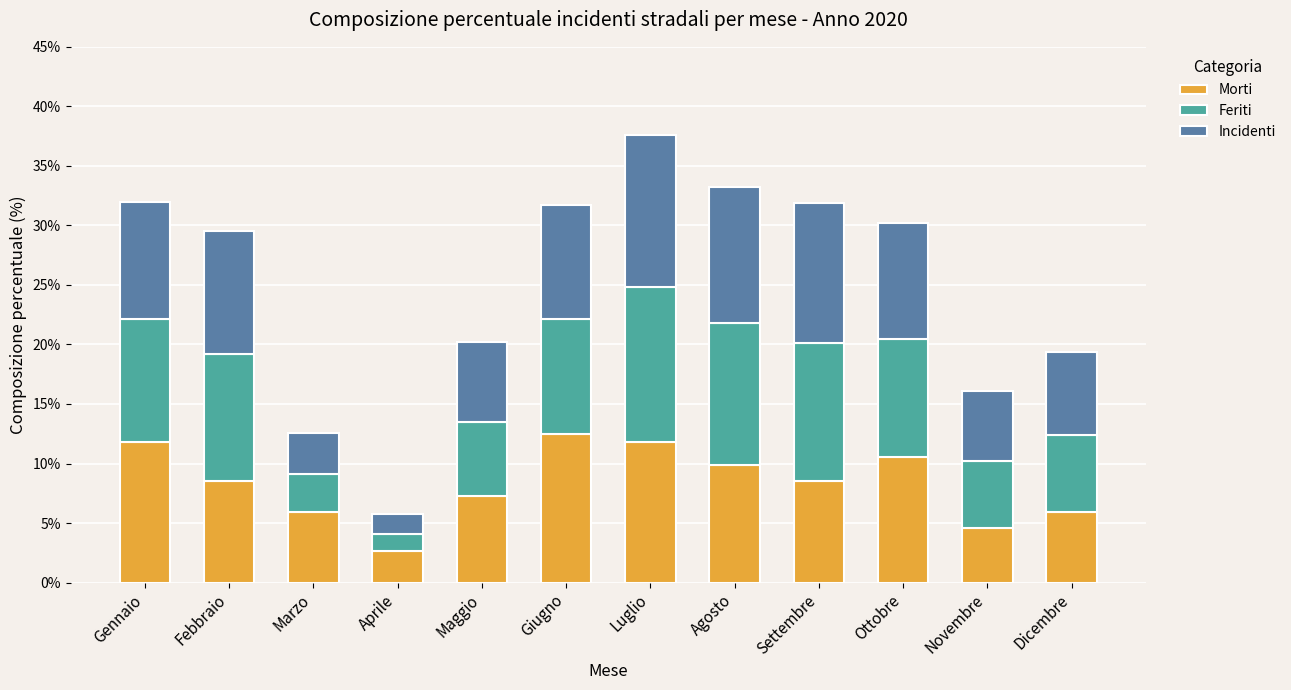

What is the total value across all series at Aprile?

5.7